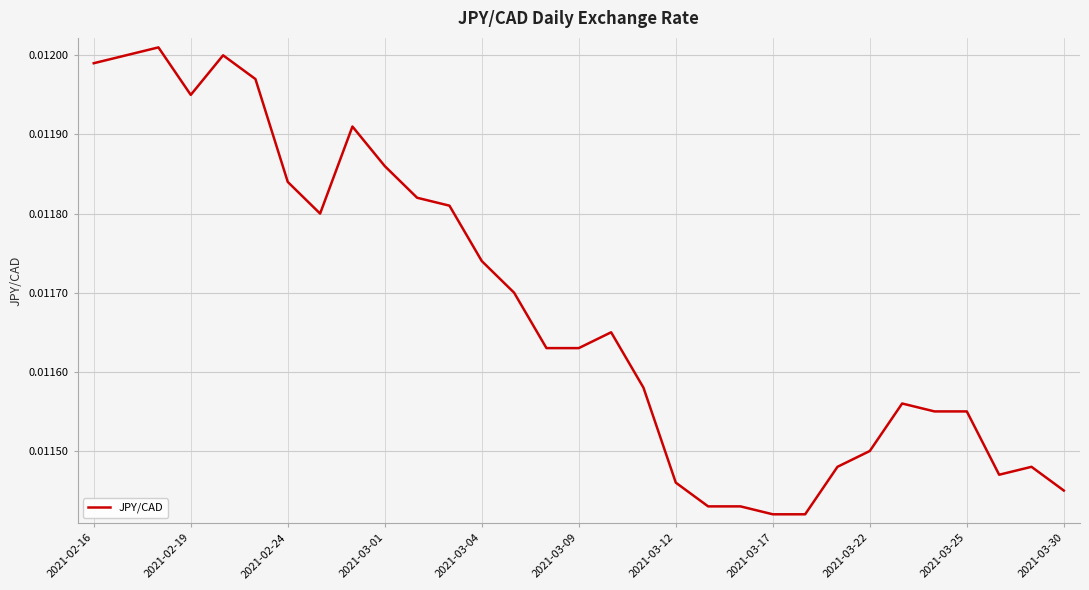

What is the sum of all values?

0.4